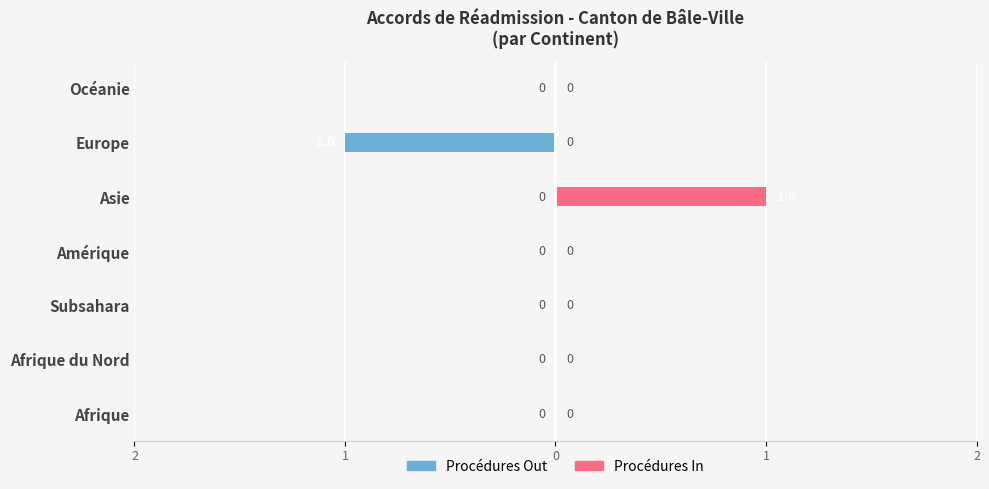

Reading left to right, extract all data points from this chart.

Procédures Out: 0	0	0	0	0	-1	0
Procédures In: 0	0	0	0	1	0	0